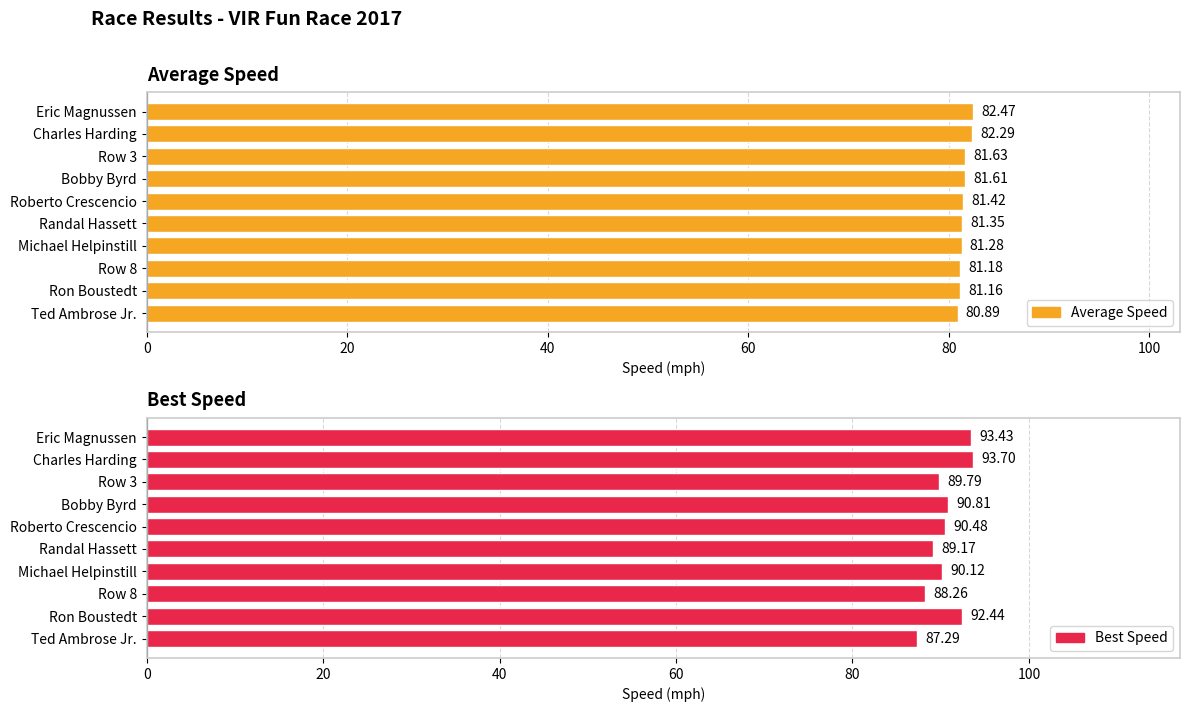

Which series has the largest total across all categories?

Best Speed